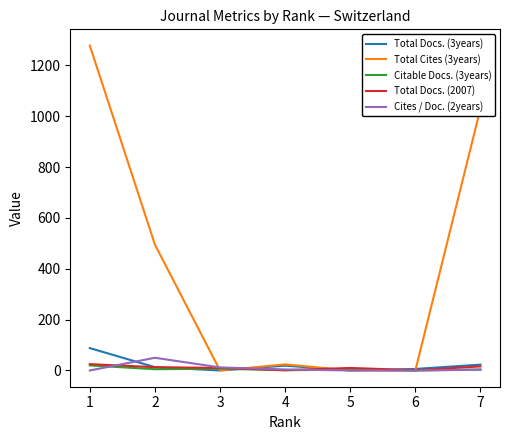

The value of Total Docs. (3years) at 3 is -58. True or false?

False